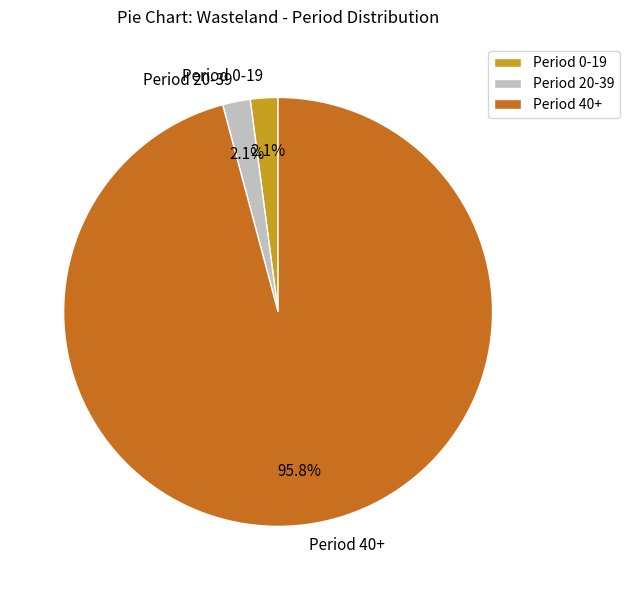

What portion of the pie excludes Period 20-39?

97.9%